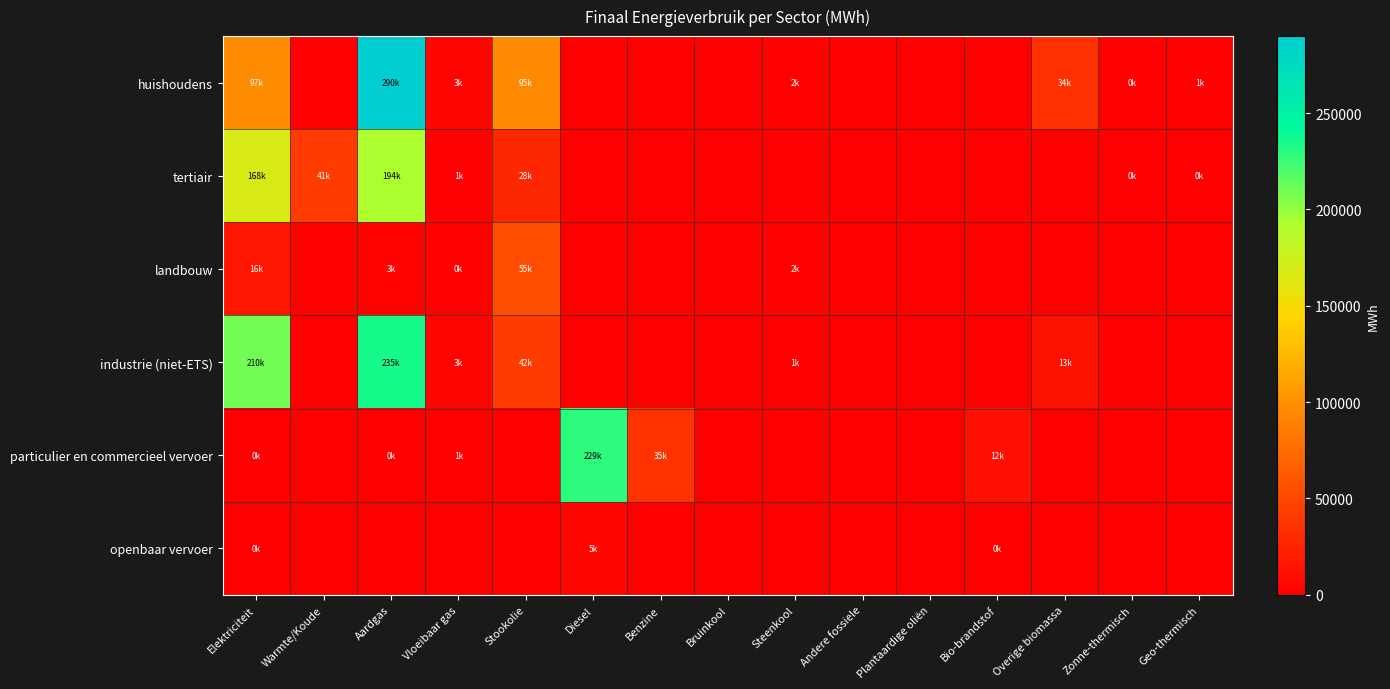

Which label corresponds to the largest value in the chart?

Aardgas